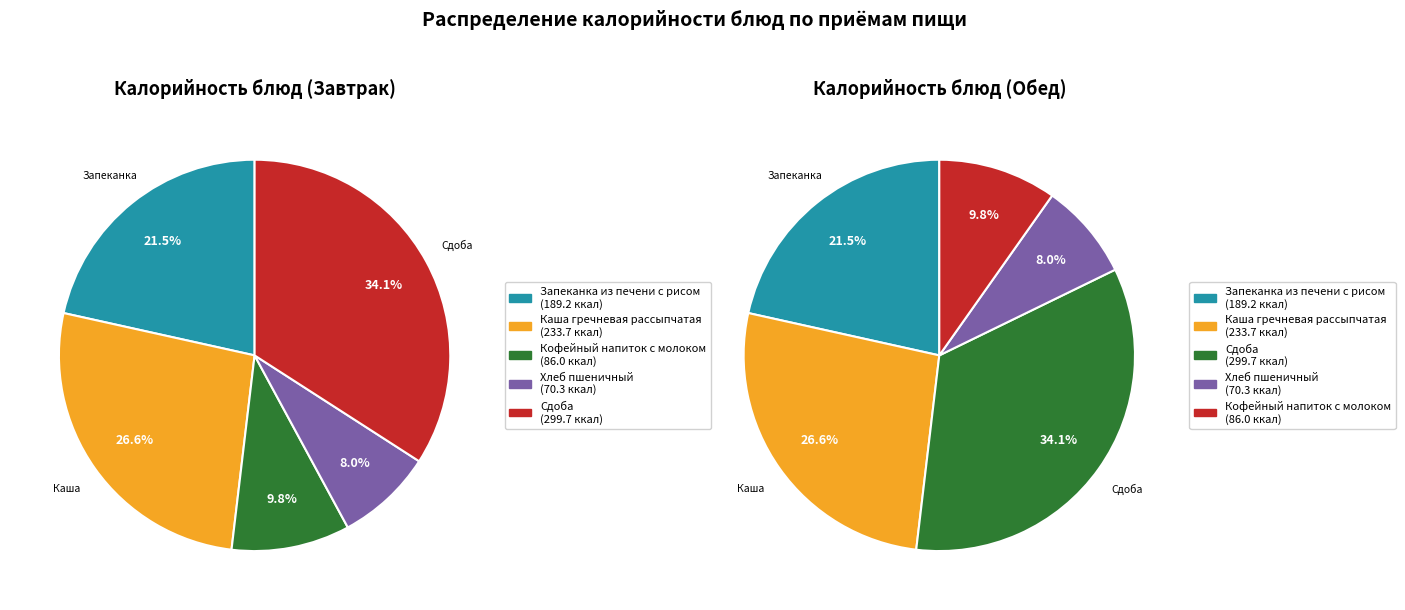

Which category has the biggest portion of the pie?

Сдоба